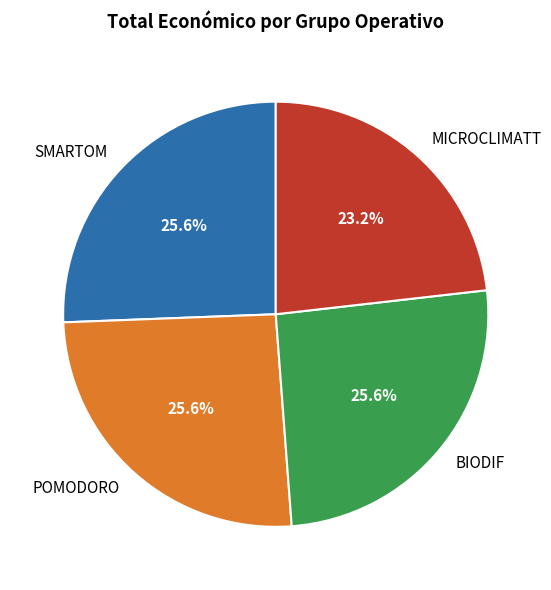

Is there a majority slice in this chart?

No